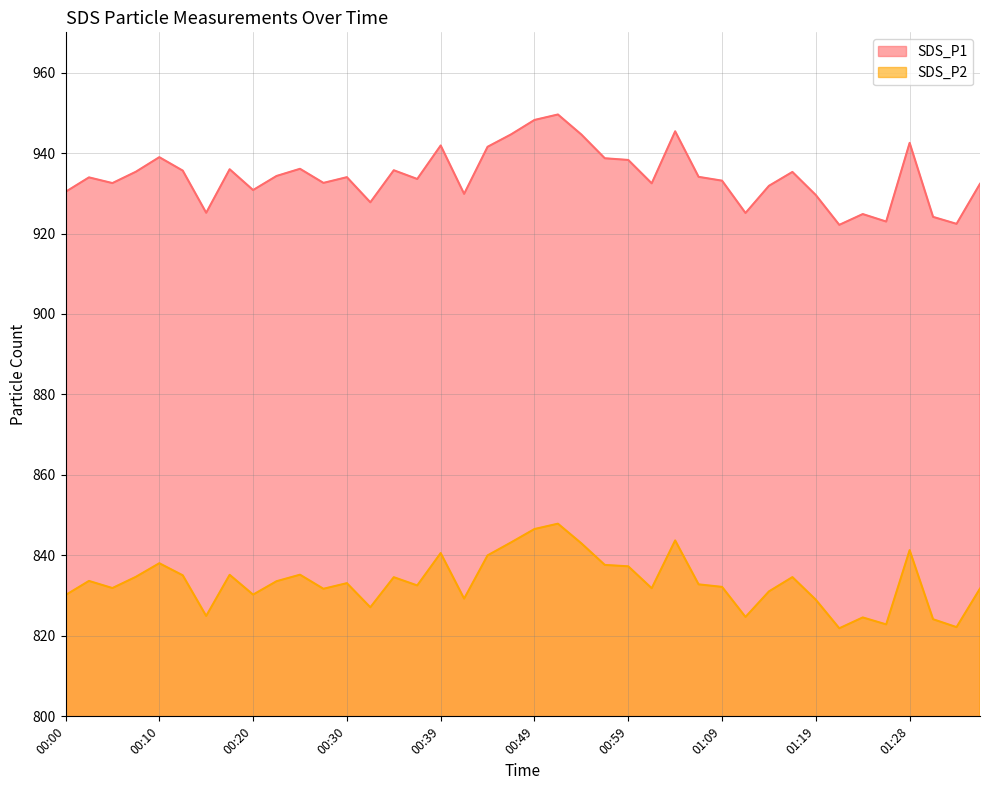

In SDS_P2, how many points are lower than both neighbors (excluding endpoints)?

12